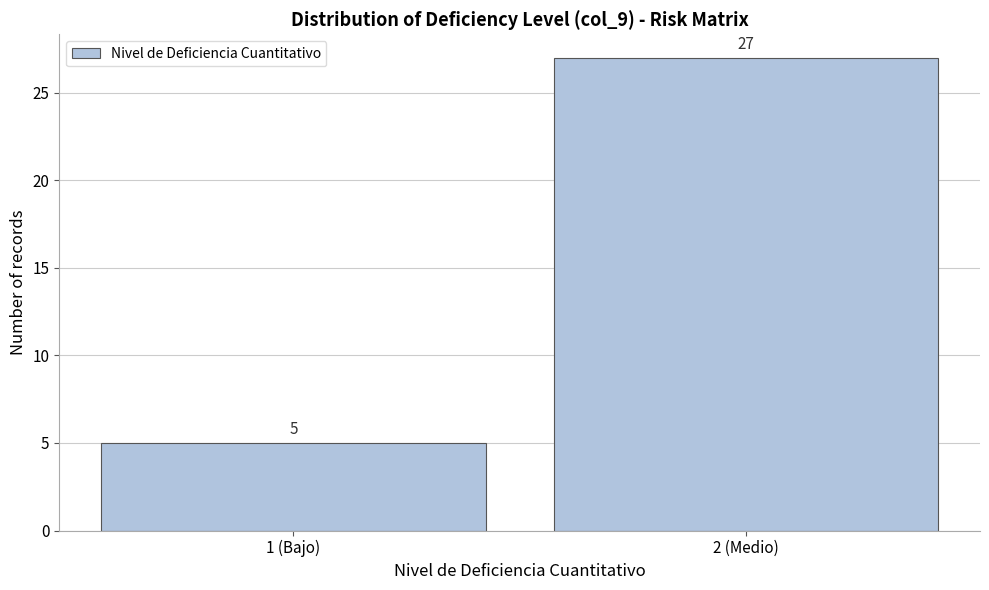

Reading right to left, what are all the values shown in this chart?

2 (Medio)=27	1 (Bajo)=5